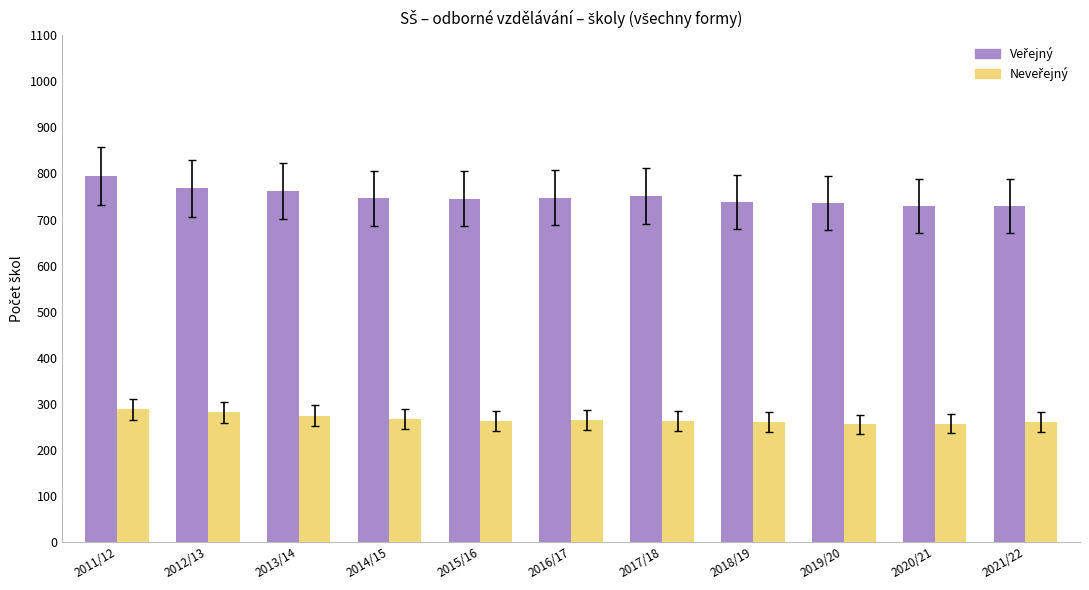

What is the spread (max minus min) of values at 2019/20?

480